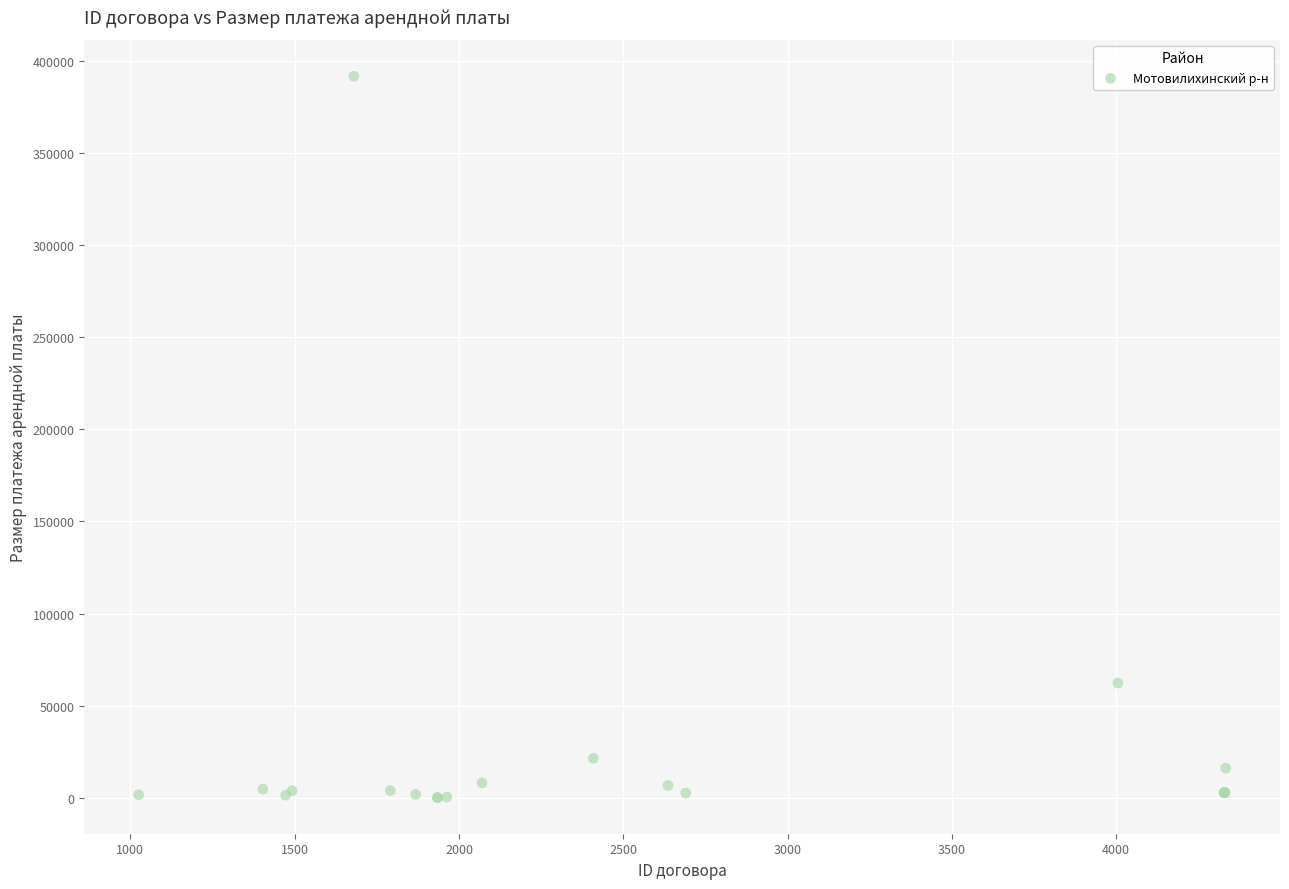

What Y value in the scatter plot is closest to 195874?

62271.0